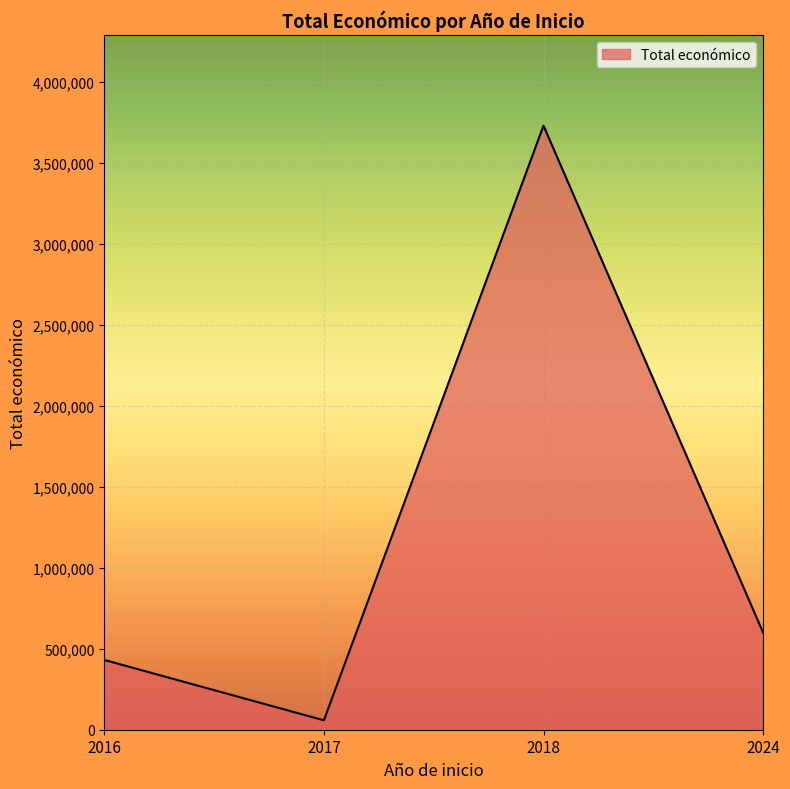

Approximately how many times larger is the value at 2017 compared to 2018?

0.0